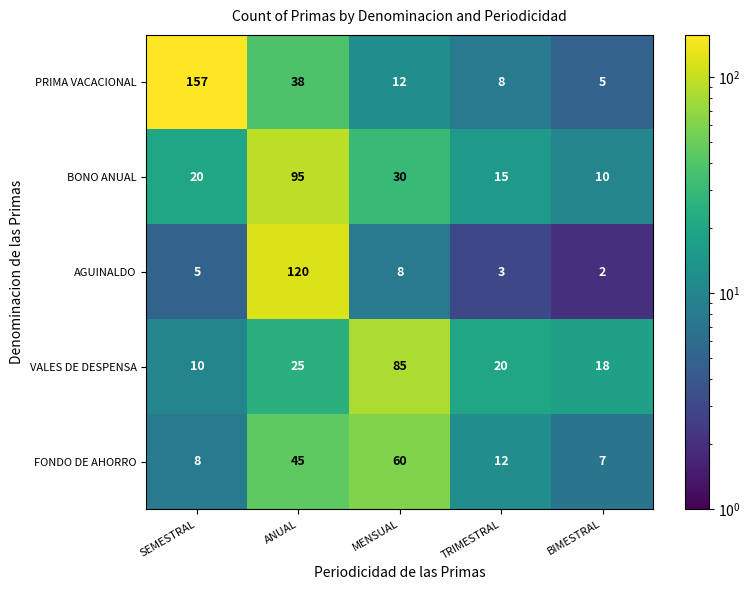

Rank the series by their maximum value, from highest to lowest.

PRIMA VACACIONAL, AGUINALDO, BONO ANUAL, VALES DE DESPENSA, FONDO DE AHORRO